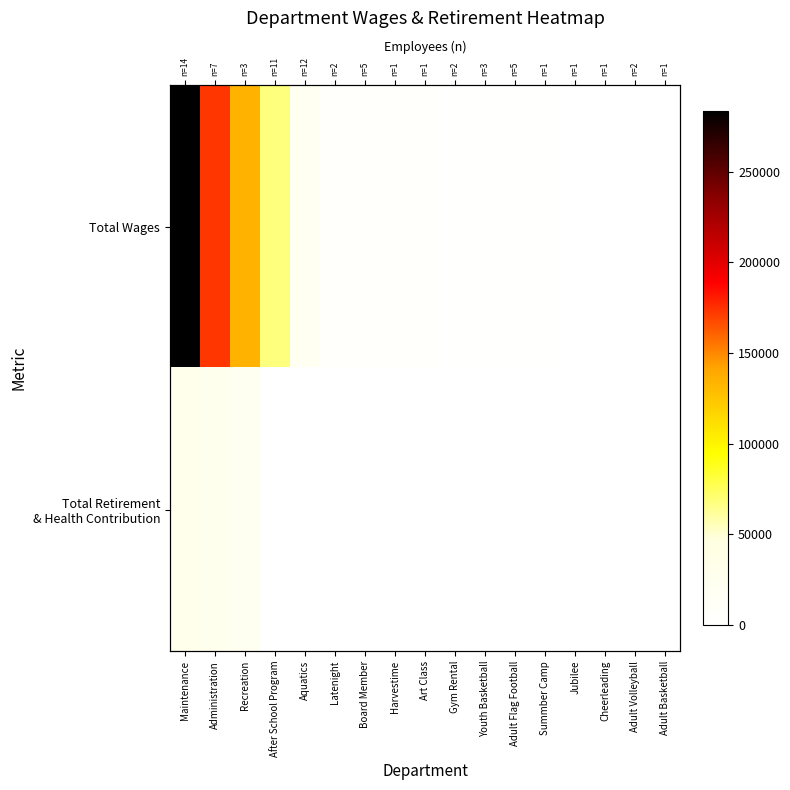

Which label corresponds to the largest value in the chart?

Maintenance